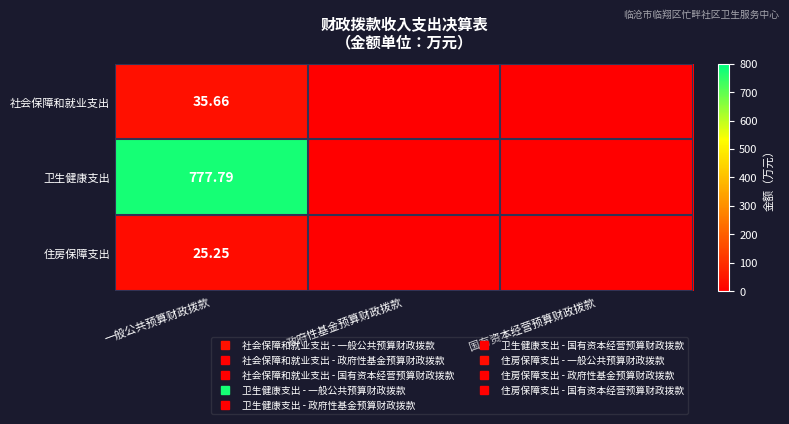

What is the maximum value for 卫生健康支出?

777.8